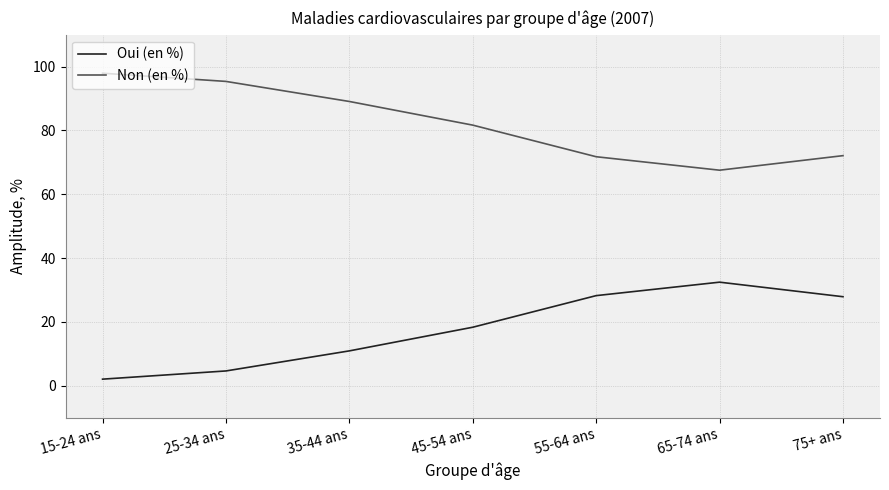

True or false: Non (en %) has a value of 95.3 at 25-34 ans.

True